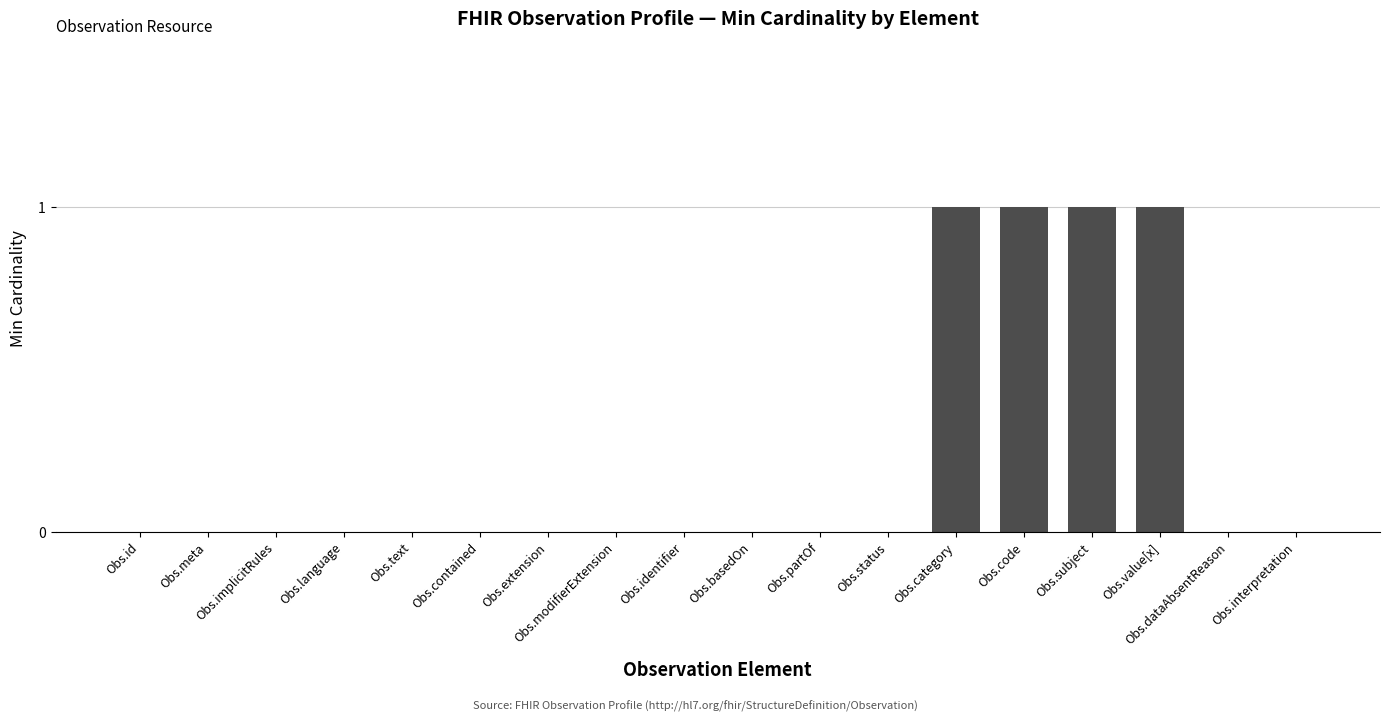

What is the change in value from Obs.contained to Obs.value[x]?

+1